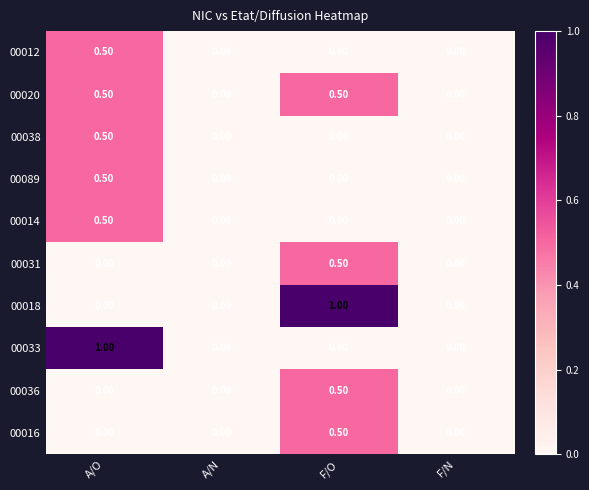

What is the sum of all 00089 values?

0.5